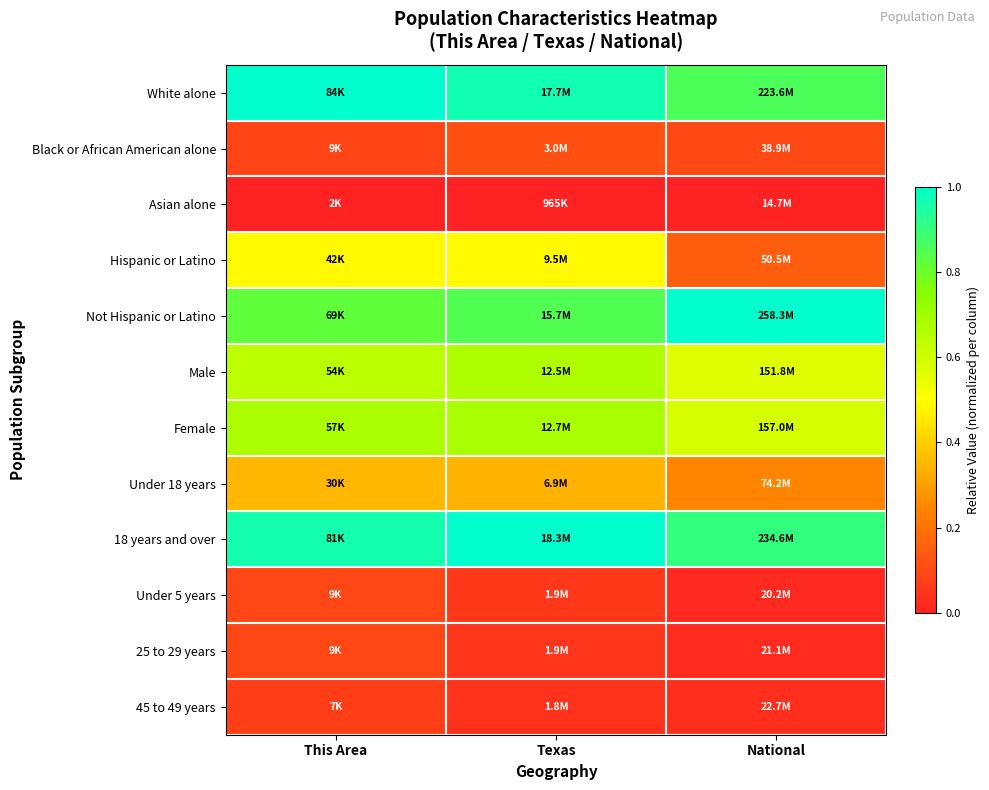

Reading left to right, transcribe all the data shown in this chart.

White alone: This Area=1.0	Texas=1.0	National=0.9
Black or African American alone: This Area=0.1	Texas=0.1	National=0.1
Asian alone: This Area=0.0	Texas=0.0	National=0.0
Hispanic or Latino: This Area=0.5	Texas=0.5	National=0.1
Not Hispanic or Latino: This Area=0.8	Texas=0.9	National=1.0
Male: This Area=0.6	Texas=0.7	National=0.6
Female: This Area=0.7	Texas=0.7	National=0.6
Under 18 years: This Area=0.3	Texas=0.3	National=0.2
18 years and over: This Area=1.0	Texas=1.0	National=0.9
Under 5 years: This Area=0.1	Texas=0.1	National=0.0
25 to 29 years: This Area=0.1	Texas=0.1	National=0.0
45 to 49 years: This Area=0.1	Texas=0.0	National=0.0